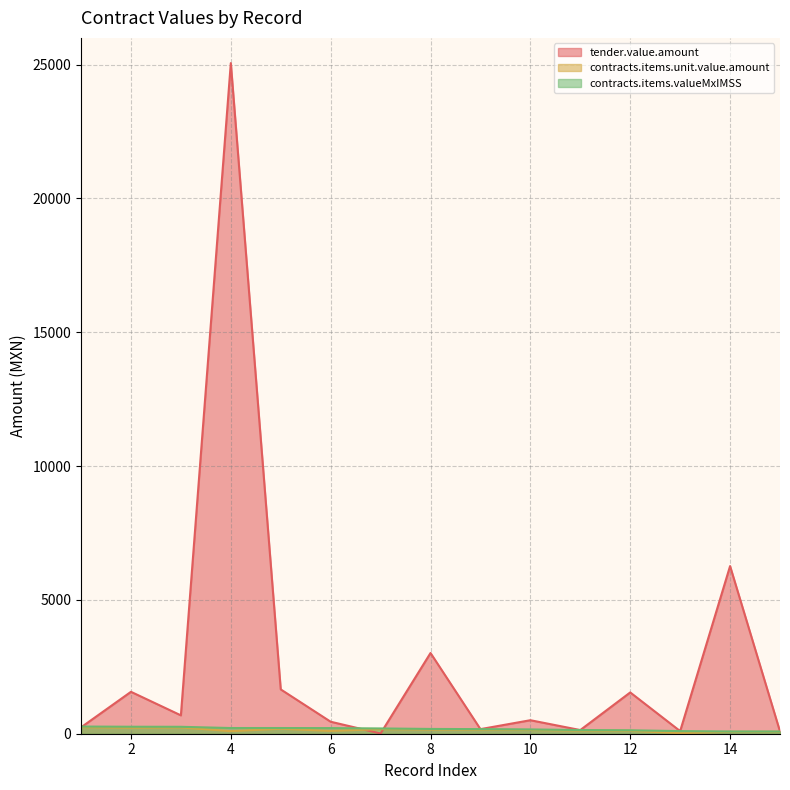

Which series changed the most between 10 and 14?

tender.value.amount